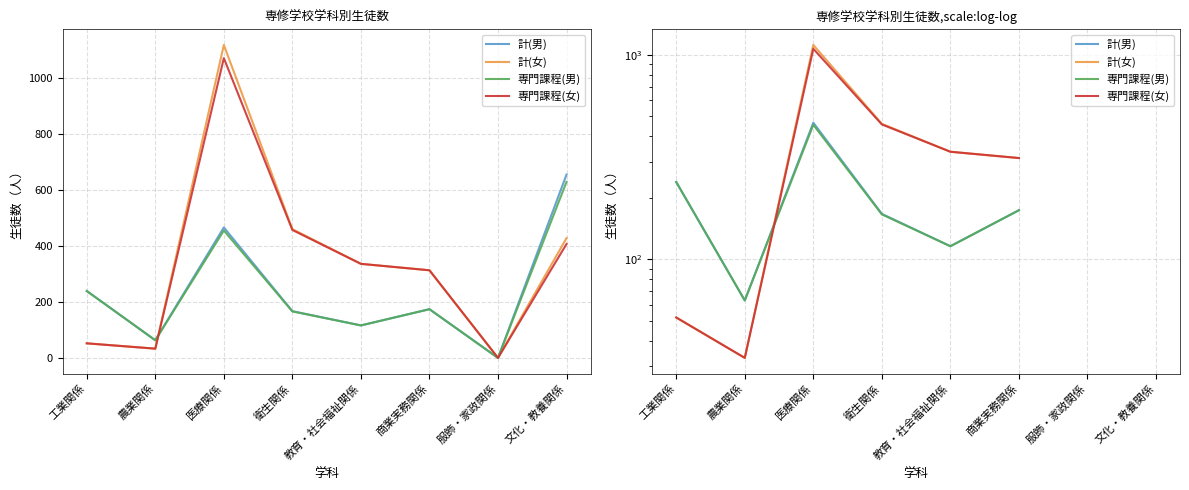

At which category is the sum across all series the highest?

医療関係